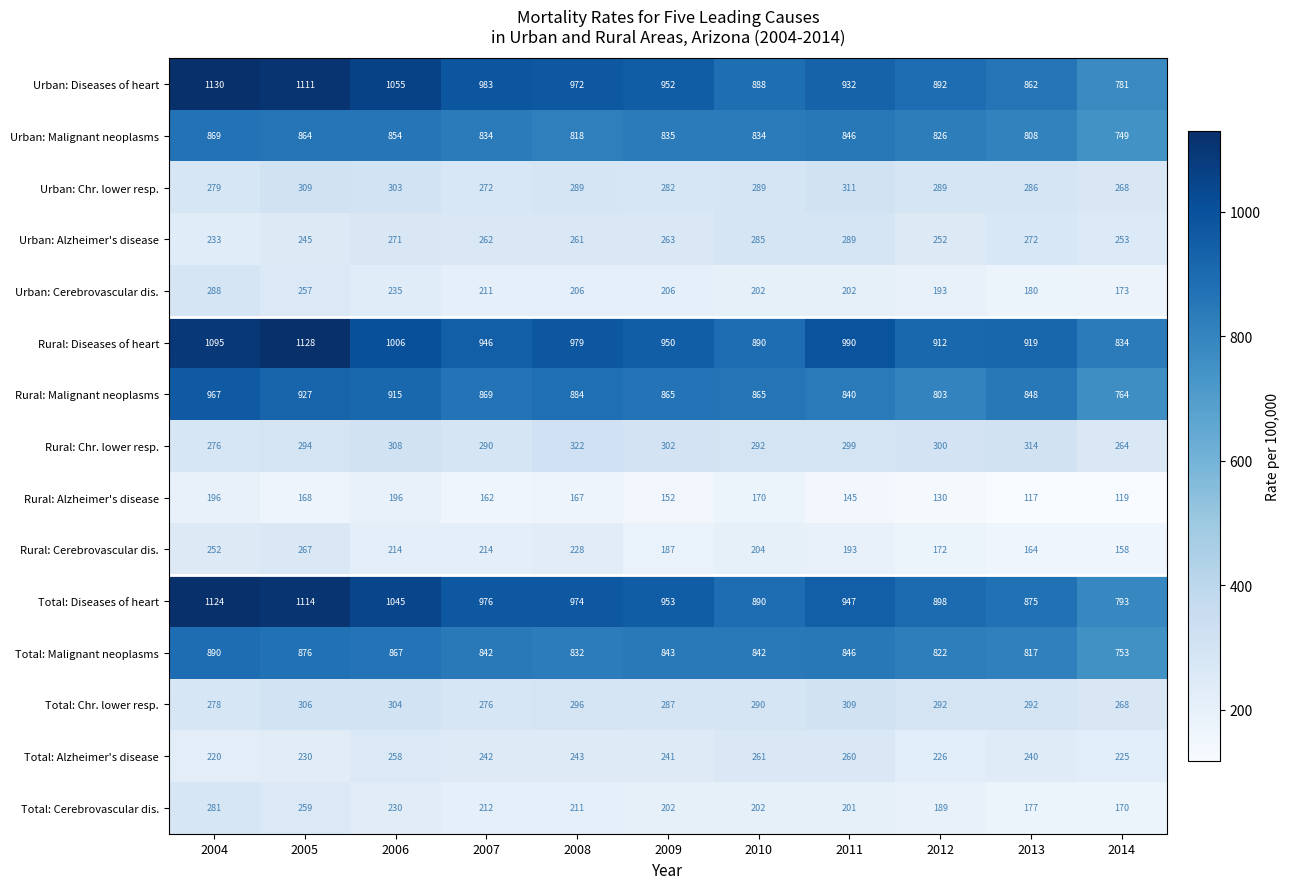

True or false: Total: Cerebrovascular dis. has a value of 170 at 2014.

True